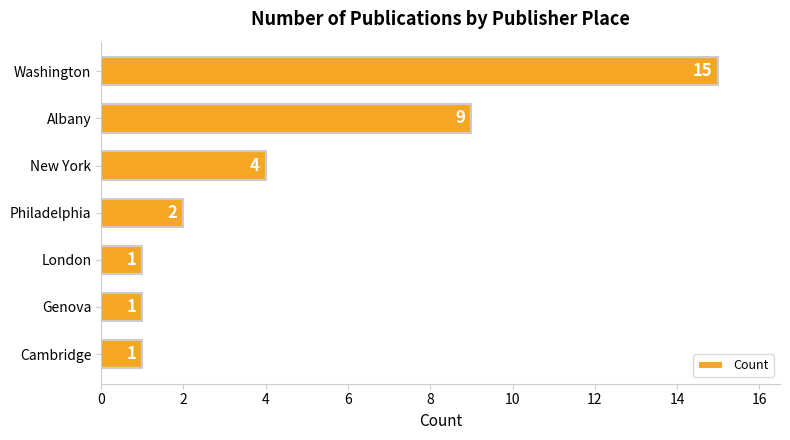

What is the ratio of the value at Genova to the value at Cambridge?

1.0